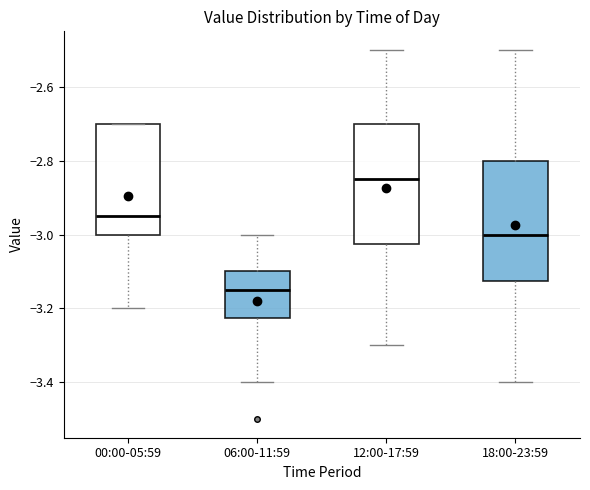

Reading left to right, transcribe this box plot: for each box, give where its median line is, the range the box spans, and where its two whiskers end, as read against the y-axis. The values are not printed on the chart, so give them approximately, as read against the axis.

00:00-05:59: median -2.94, box -3.00 to -2.70, whiskers -3.20 to -2.70
06:00-11:59: median -3.14, box -3.22 to -3.10, whiskers -3.40 to -3.00
12:00-17:59: median -2.84, box -3.02 to -2.70, whiskers -3.30 to -2.50
18:00-23:59: median -3.00, box -3.12 to -2.80, whiskers -3.40 to -2.50